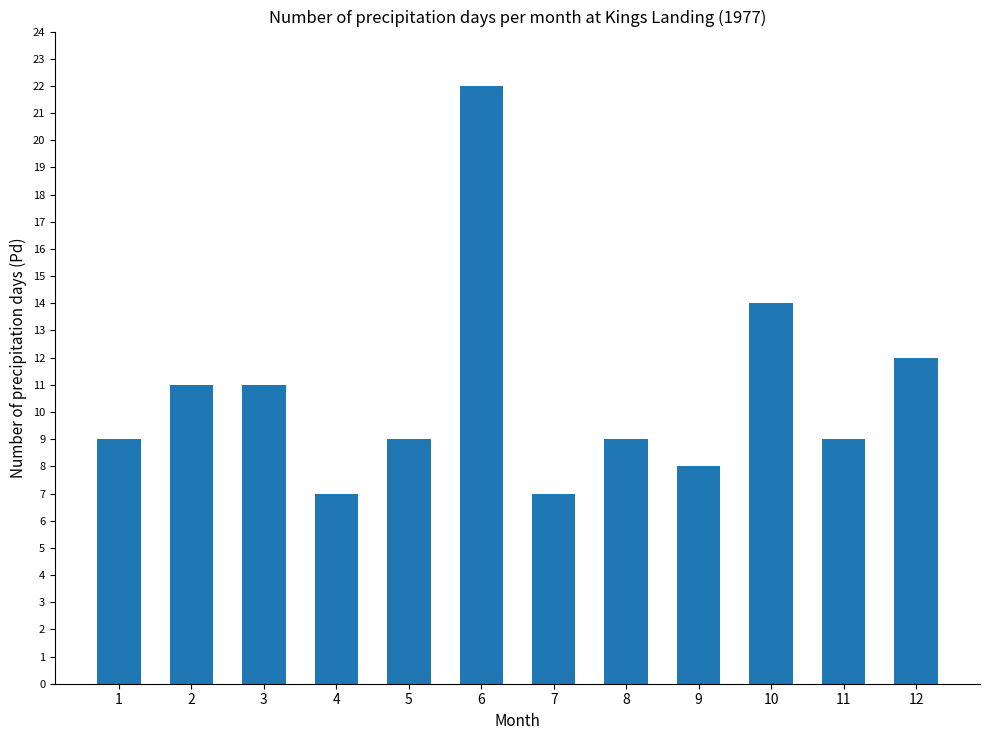

What is the minimum value shown in the chart?

7